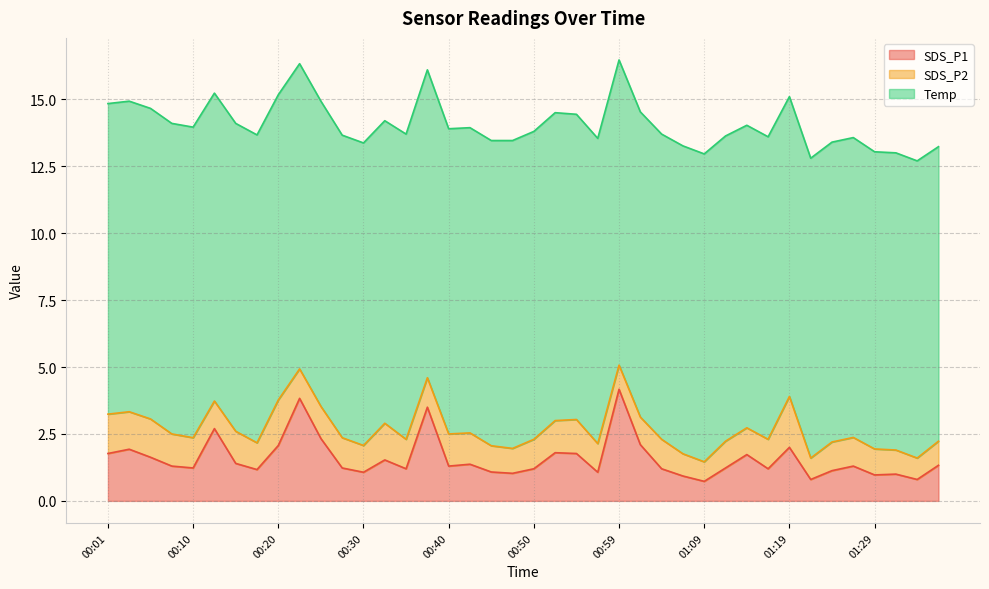

At how many categories does at least one series exceed 5?

40